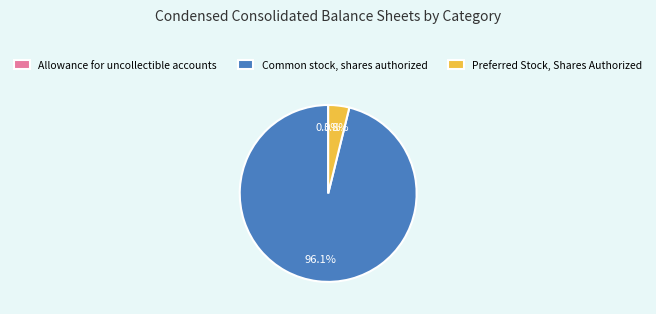

Do Preferred Stock, Shares Authorized and Common stock, shares authorized together represent more than half of the pie?

Yes